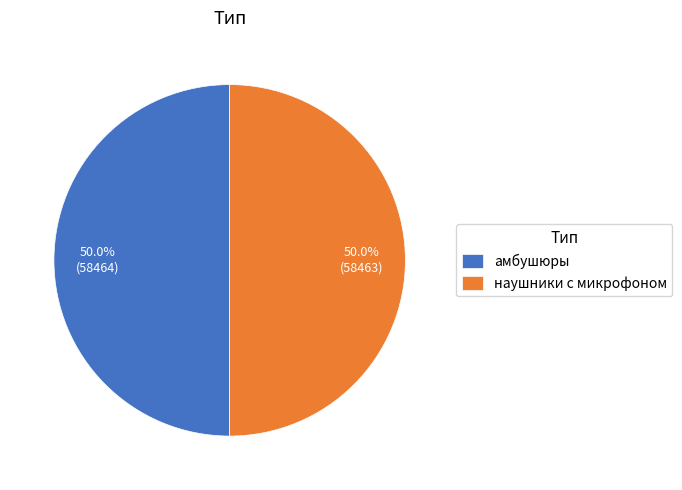

What percentage do амбушюры and наушники с микрофоном together represent?

100.0%